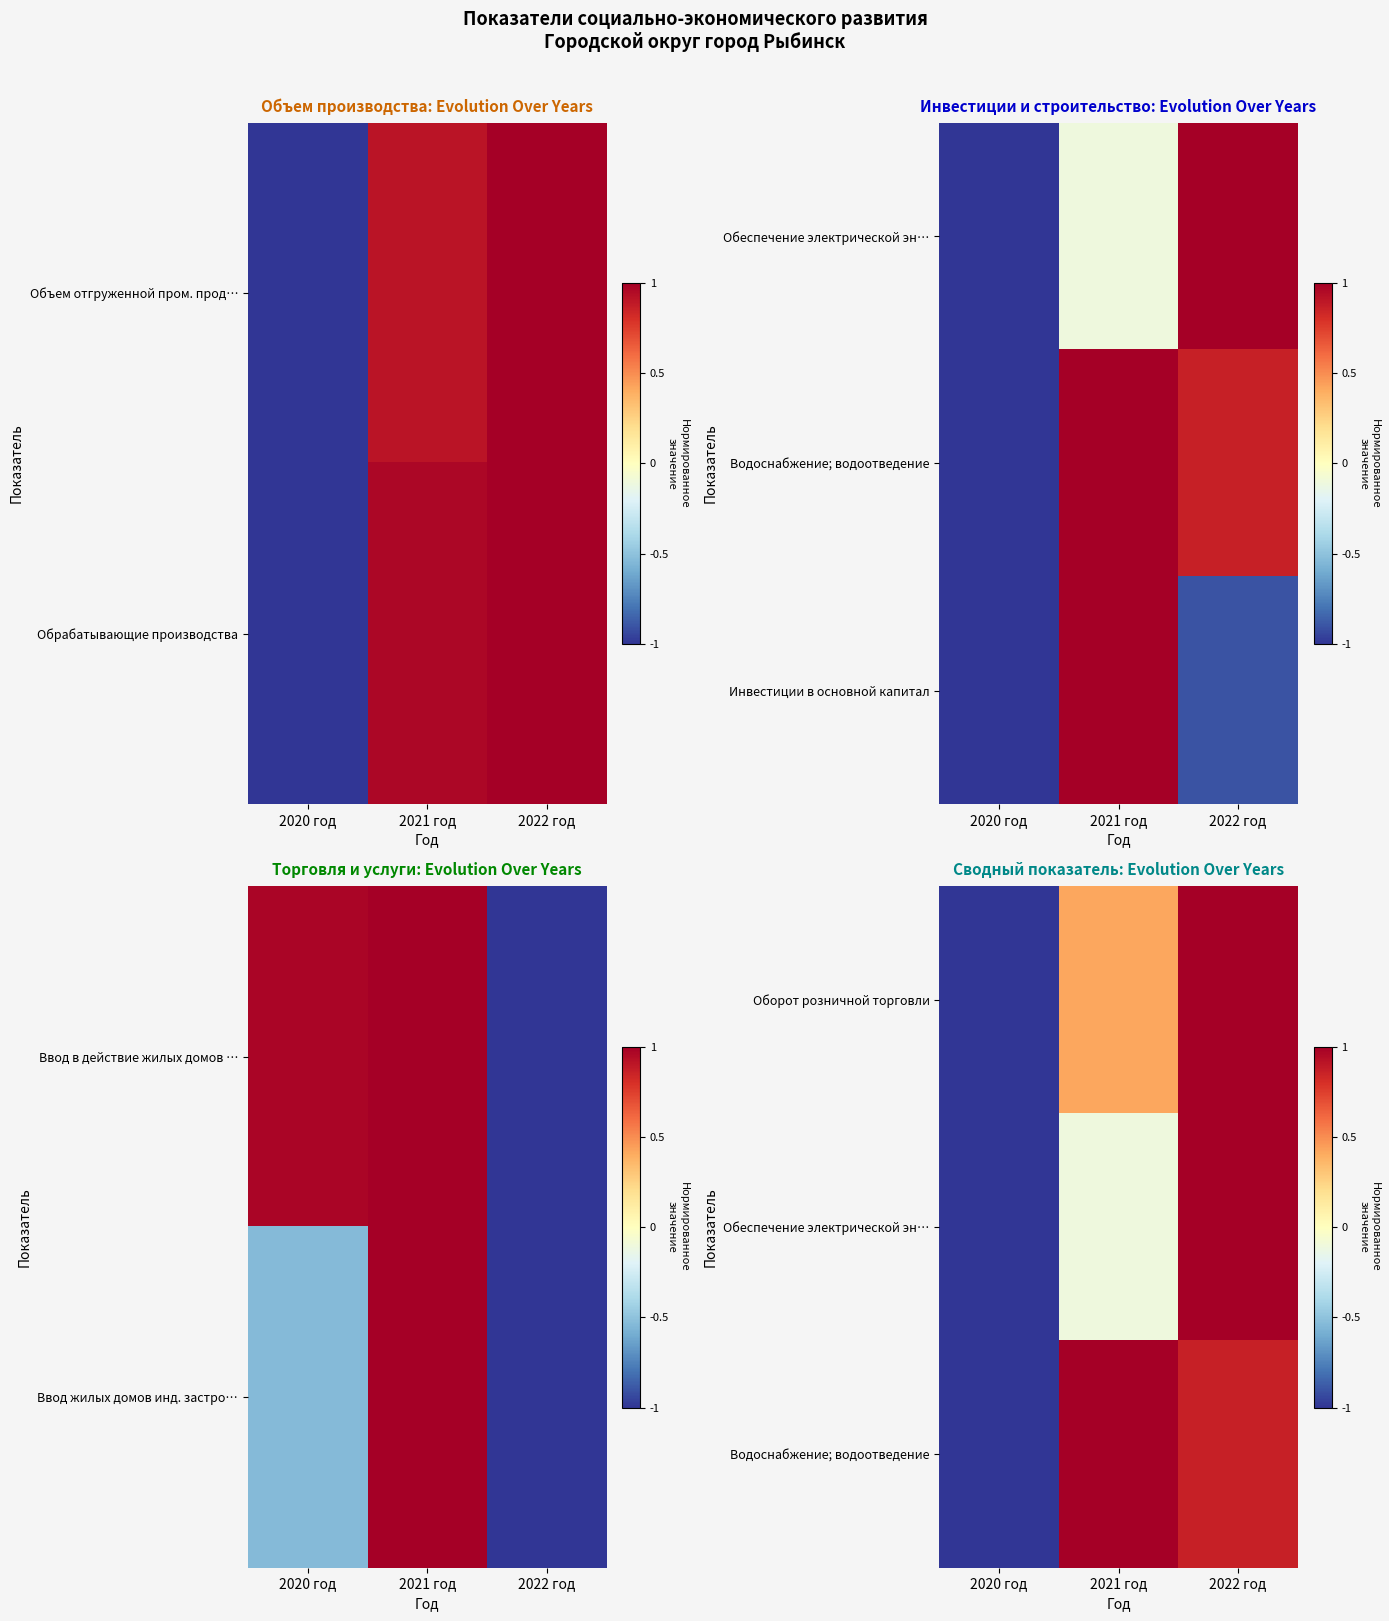

Rank the categories by Водоснабжение; водоотведение value from lowest to highest.

2020 год, 2022 год, 2021 год